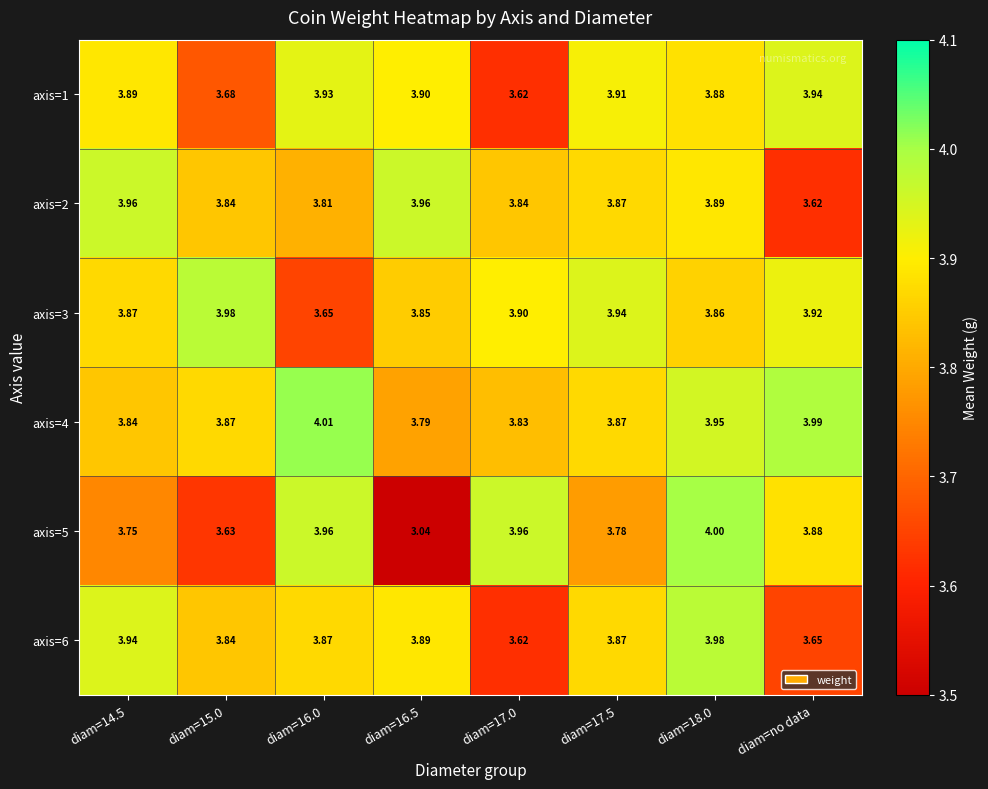

Reading right to left, list all the values displayed in this chart.

axis=1: diam=no data=3.9	diam=18.0=3.9	diam=17.5=3.9	diam=17.0=3.6	diam=16.5=3.9	diam=16.0=3.9	diam=15.0=3.7	diam=14.5=3.9
axis=2: diam=no data=3.6	diam=18.0=3.9	diam=17.5=3.9	diam=17.0=3.8	diam=16.5=4.0	diam=16.0=3.8	diam=15.0=3.8	diam=14.5=4.0
axis=3: diam=no data=3.9	diam=18.0=3.9	diam=17.5=3.9	diam=17.0=3.9	diam=16.5=3.9	diam=16.0=3.6	diam=15.0=4.0	diam=14.5=3.9
axis=4: diam=no data=4.0	diam=18.0=4.0	diam=17.5=3.9	diam=17.0=3.8	diam=16.5=3.8	diam=16.0=4.0	diam=15.0=3.9	diam=14.5=3.8
axis=5: diam=no data=3.9	diam=18.0=4.0	diam=17.5=3.8	diam=17.0=4.0	diam=16.5=3.0	diam=16.0=4.0	diam=15.0=3.6	diam=14.5=3.8
axis=6: diam=no data=3.6	diam=18.0=4.0	diam=17.5=3.9	diam=17.0=3.6	diam=16.5=3.9	diam=16.0=3.9	diam=15.0=3.8	diam=14.5=3.9